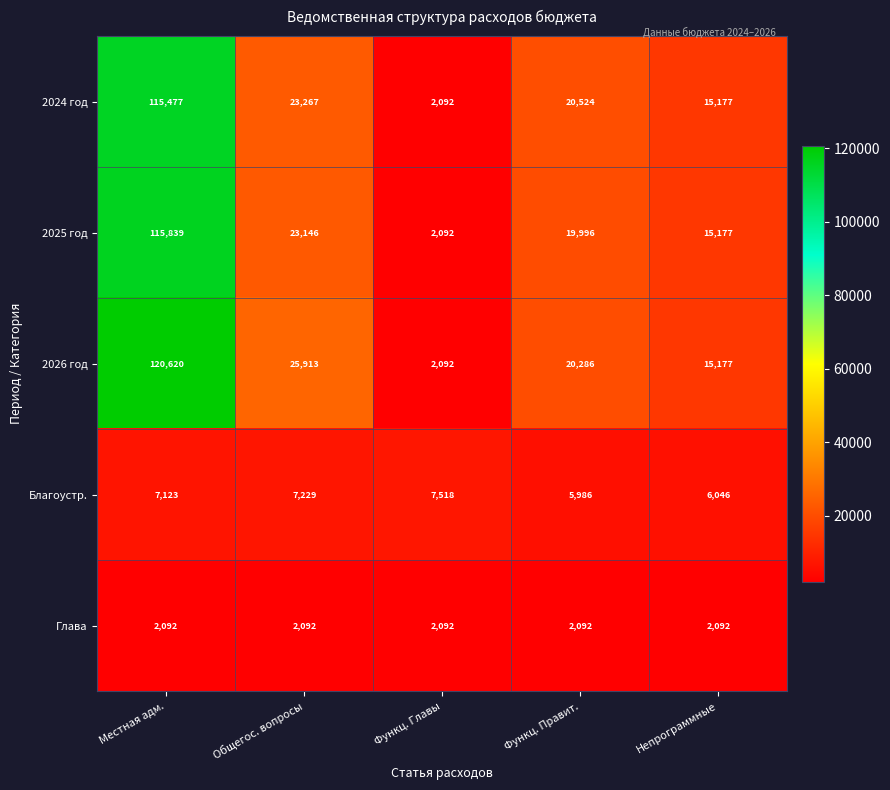

What is the difference between the highest and lowest values at Функц. Главы?

5426